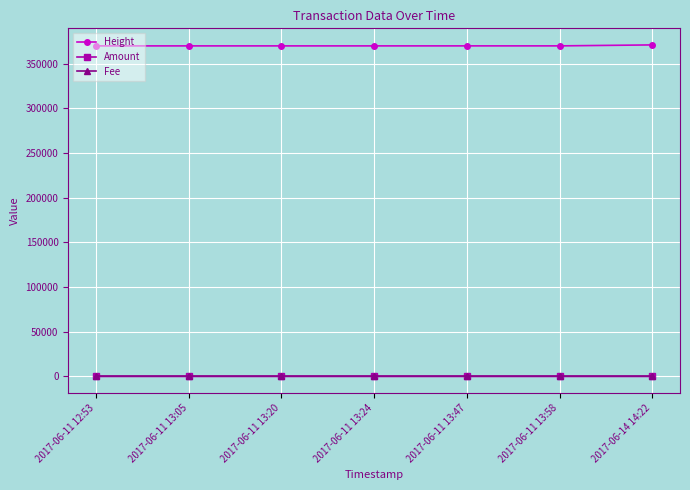

The value of Amount at 2017-06-11 13:47 is 0.0. True or false?

True